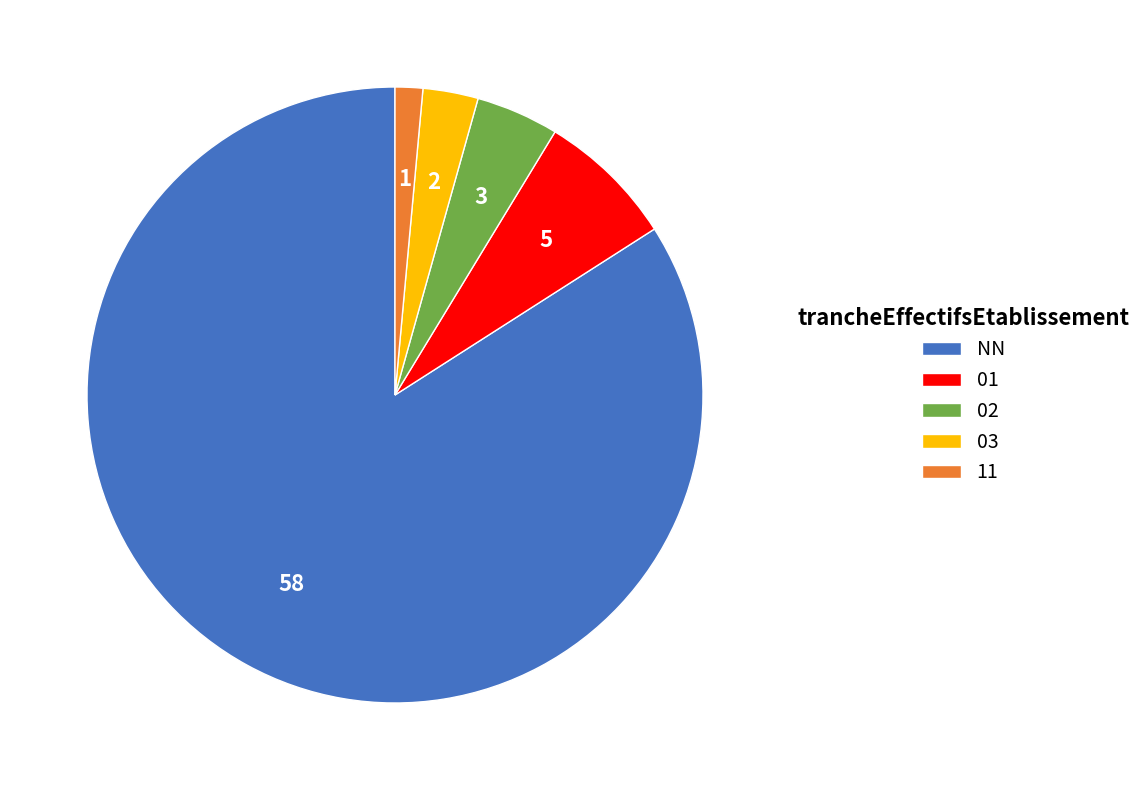

What is the majority slice?

NN